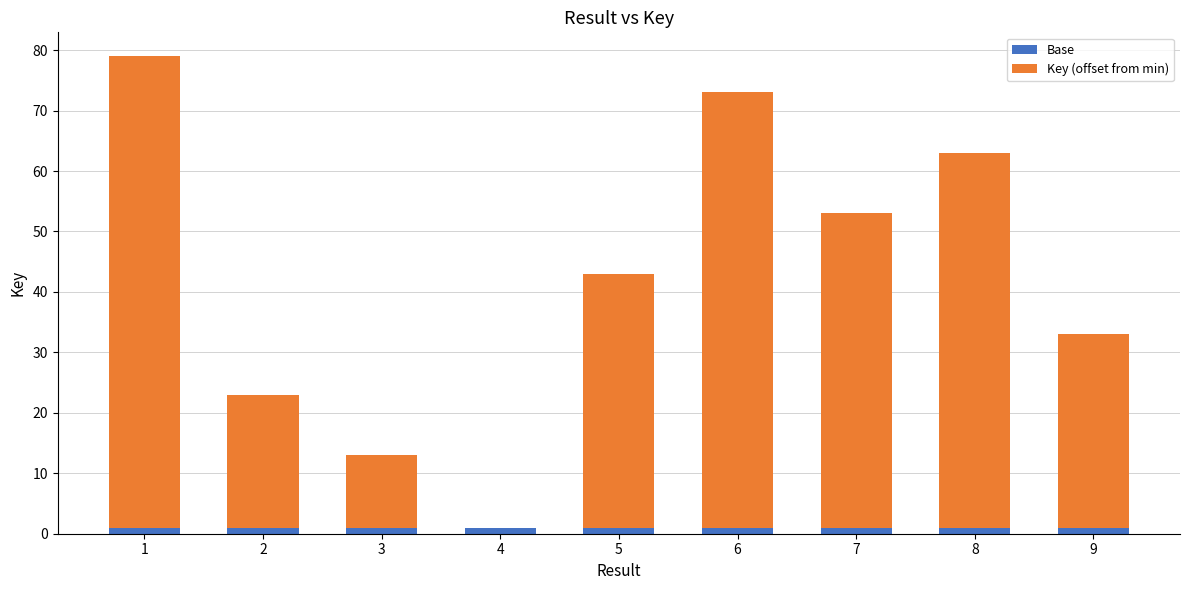

How many categories are shown in the chart?

9